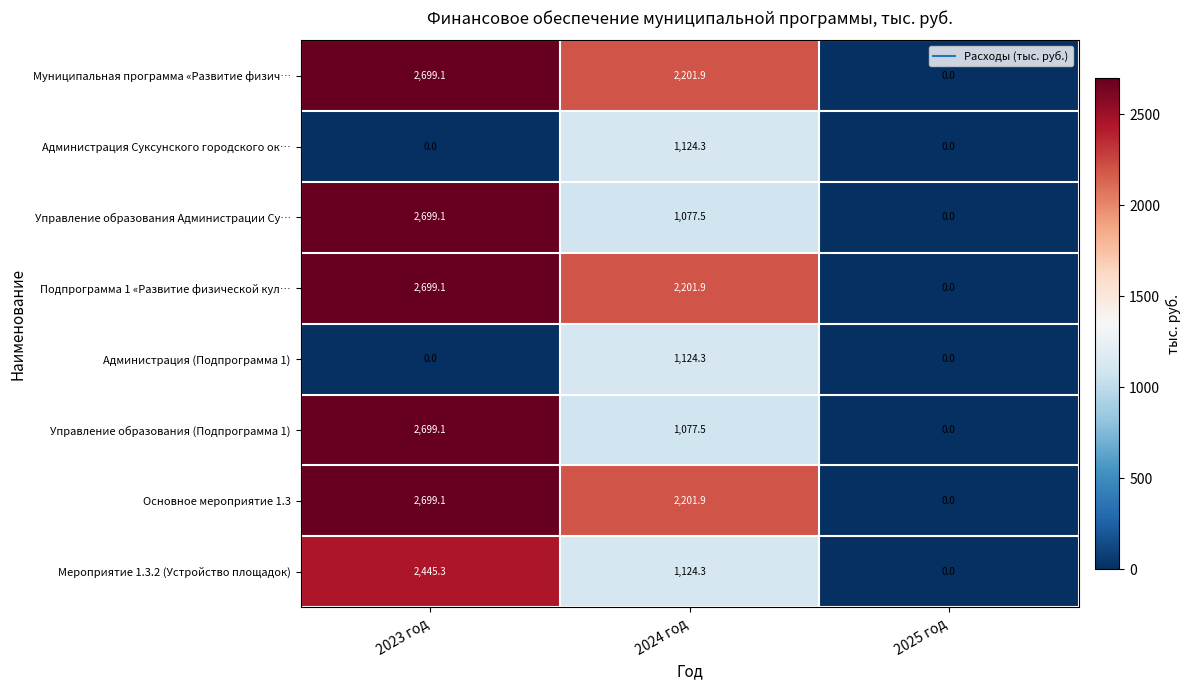

What is the difference between the second highest and minimum values in the Мероприятие 1.3.2 (Устройство площадок) series?

1124.3